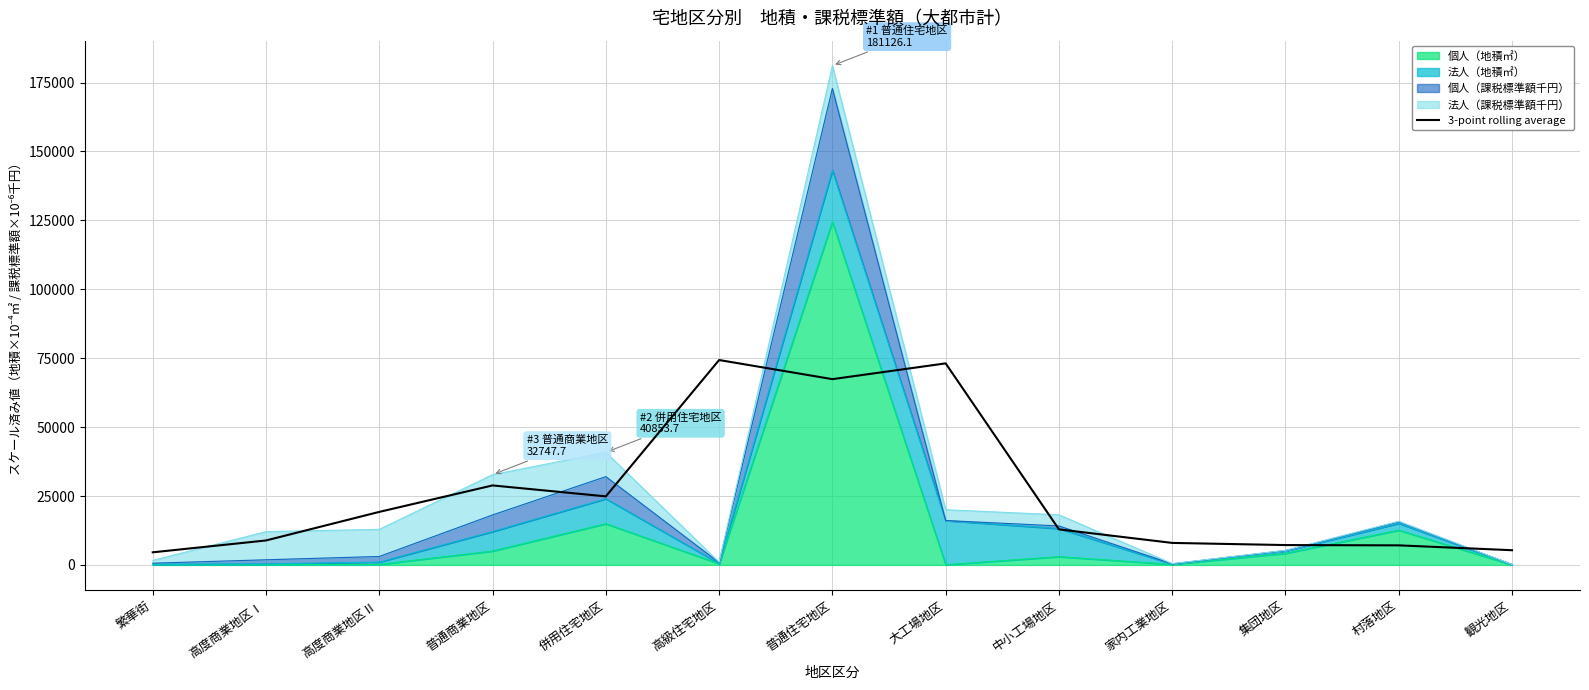

Reading left to right, list all the values displayed in this chart.

4570.8	8872.4	19239.1	28835.4	24869.7	74329.2	67390.2	73113.5	12898.6	7983.8	7202.1	7098.0	5333.9